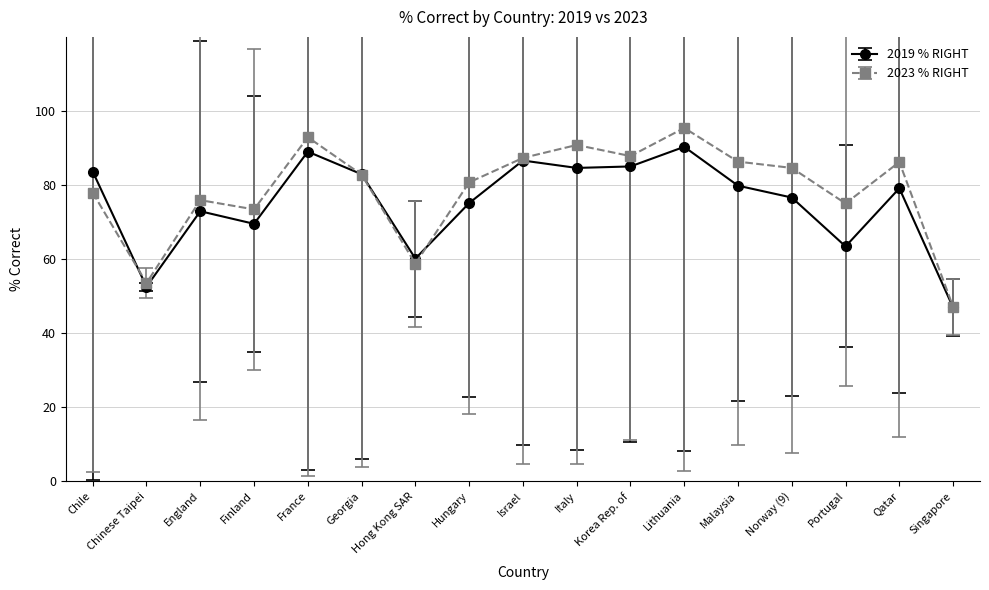

How many interior local peaks does the 2019 % RIGHT series have?

5